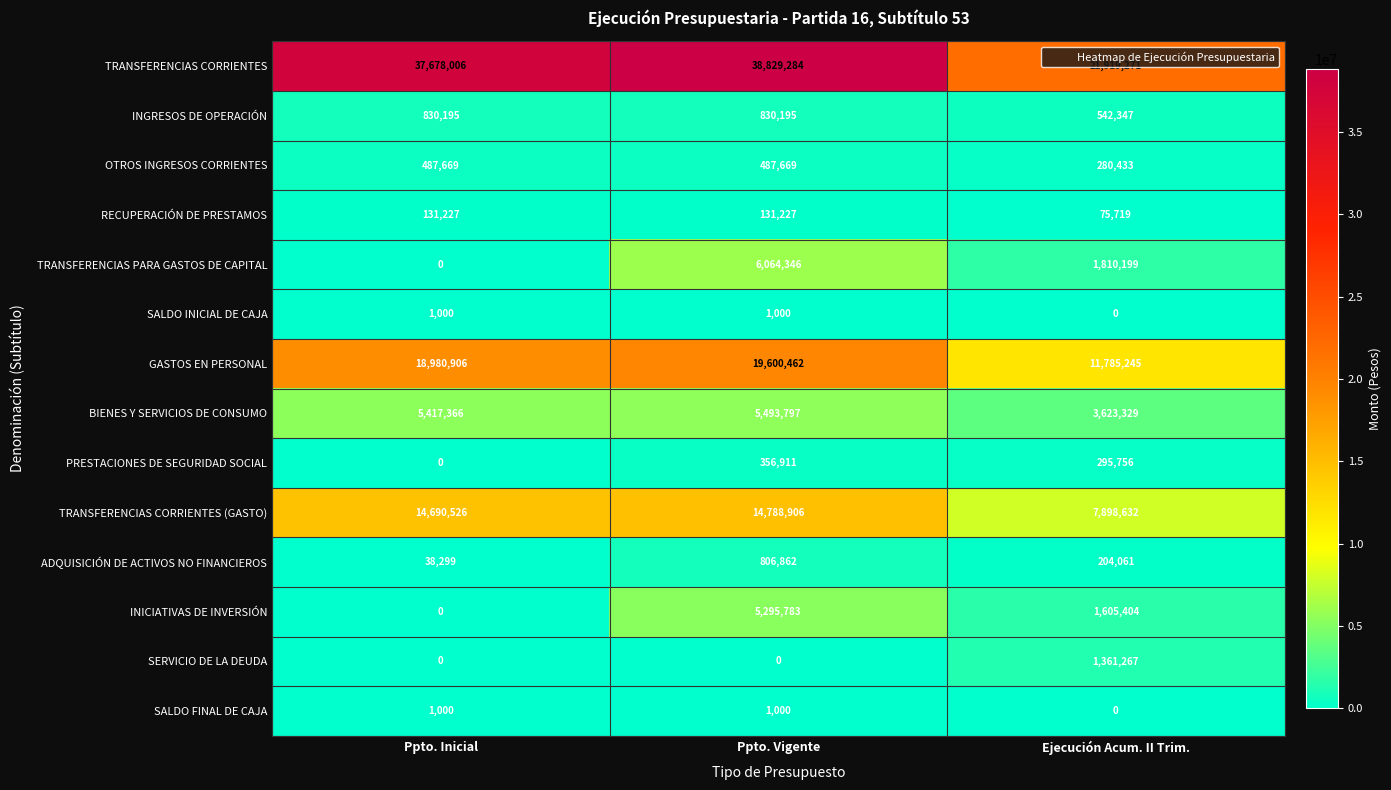

Which series has the largest range (max minus min)?

TRANSFERENCIAS CORRIENTES